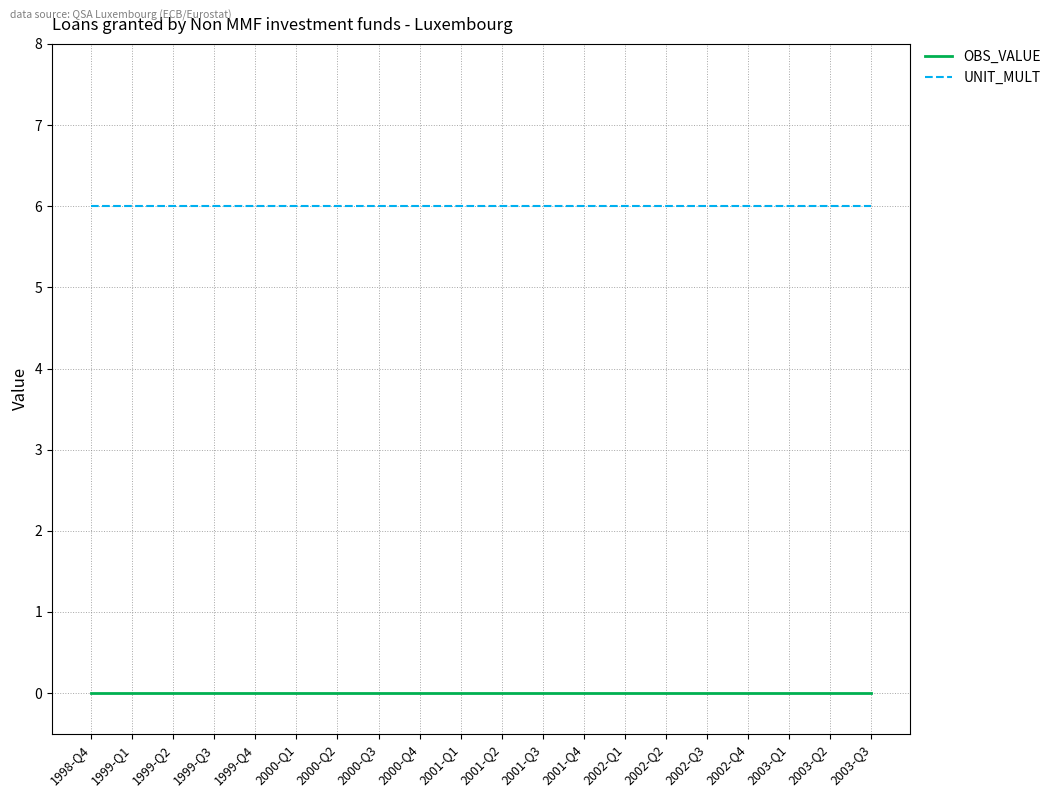

What is the greatest value displayed?

6